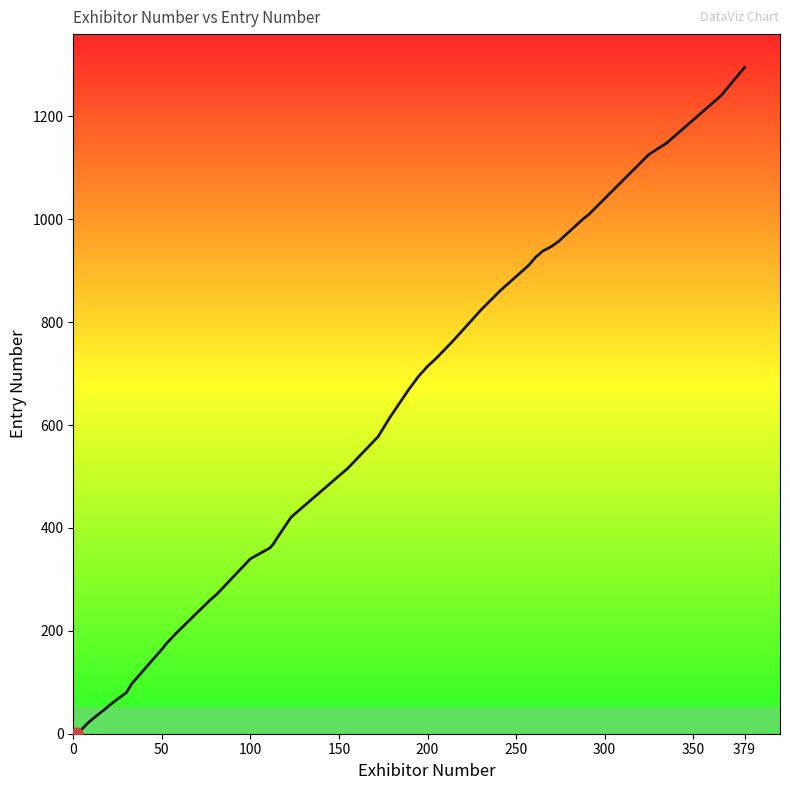

What is the greatest value displayed?

1295